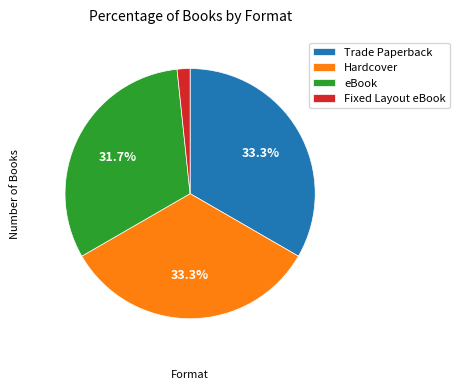

To the nearest percent, what is the difference between the largest and smallest slice percentages?

32%